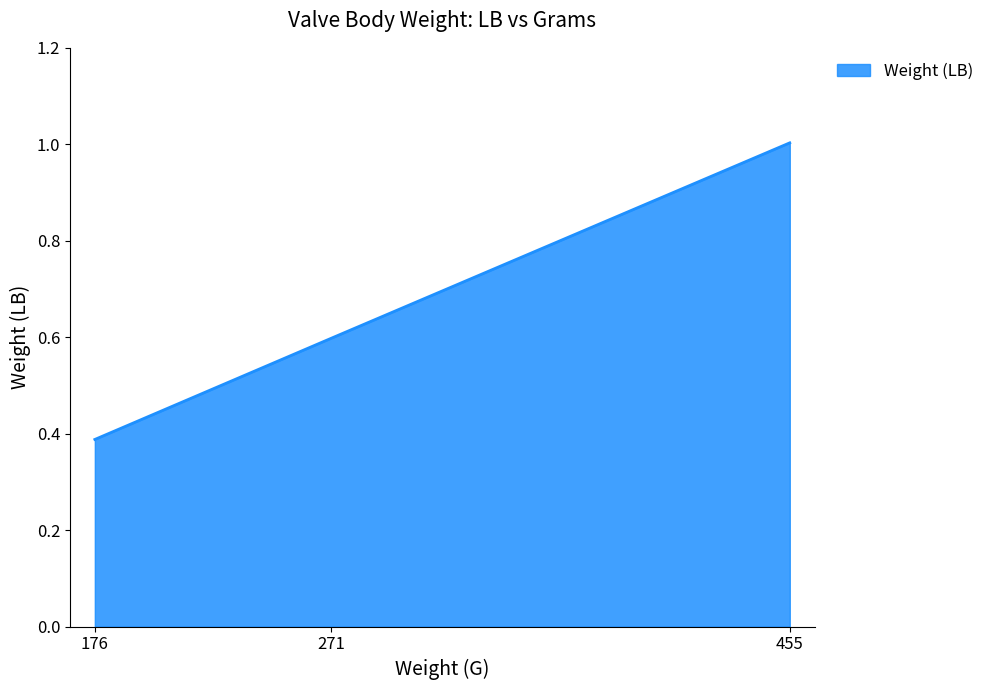

What is the change in value from 176 to 271?

+0.2